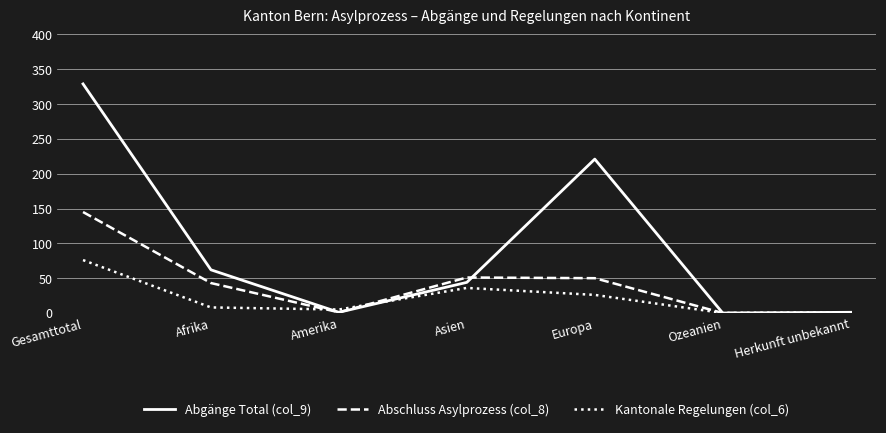

How many series are shown in this chart?

3